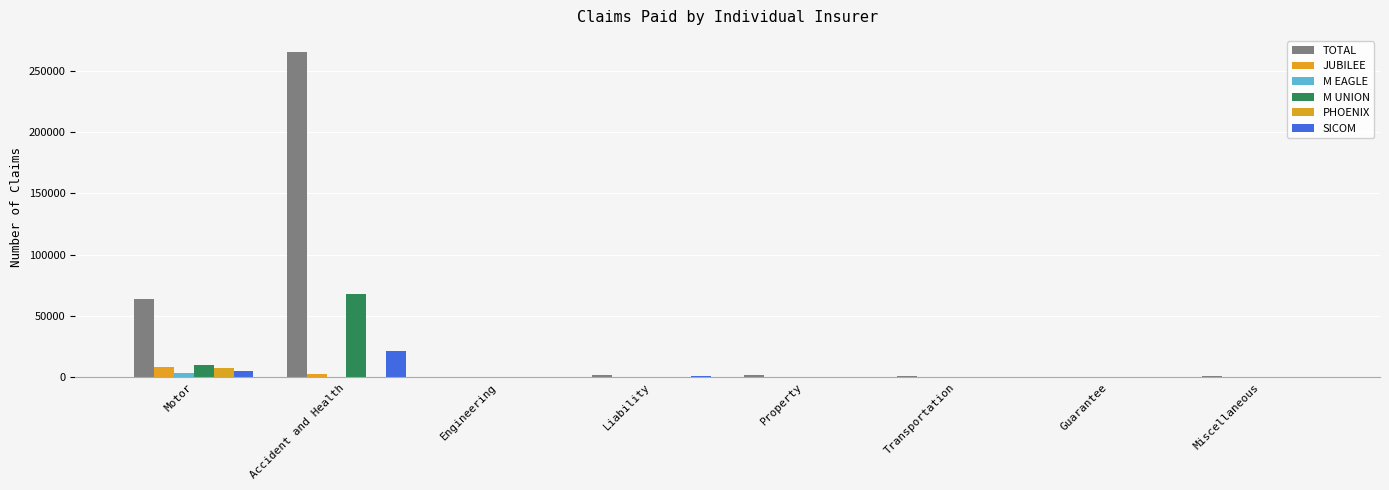

Which series has the largest total across all categories?

TOTAL